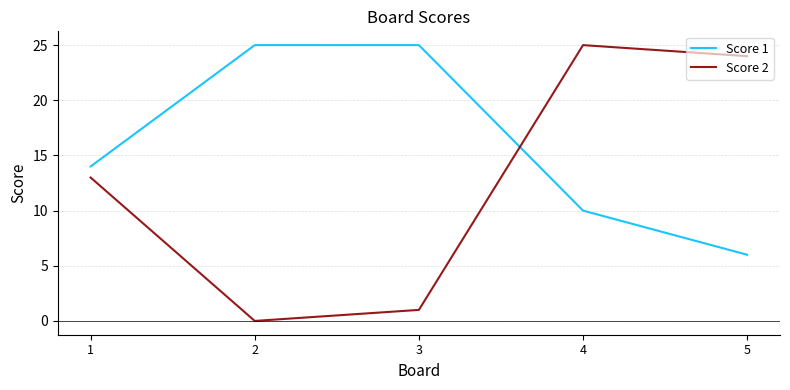

After their last crossing, which series has the higher values: Score 1 or Score 2?

Score 2